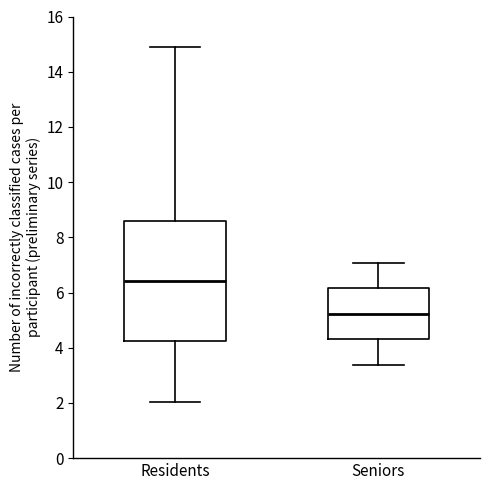

Where does the median line of the box for Residents sit on the y-axis? The values are not printed on the chart, so give them approximately, as read against the axis.

6.4